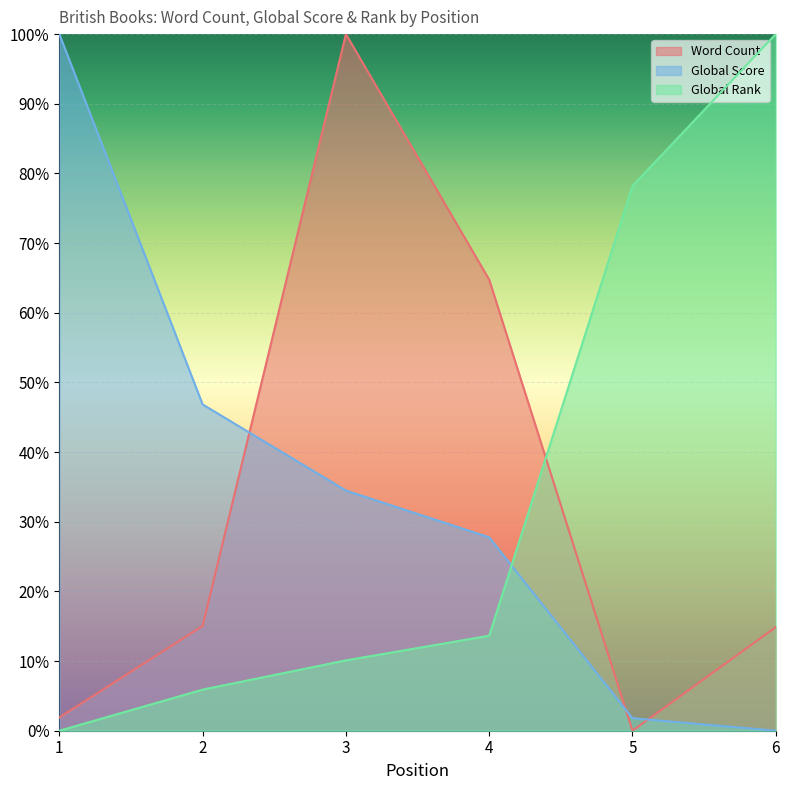

At which category is the sum across all series the highest?

3